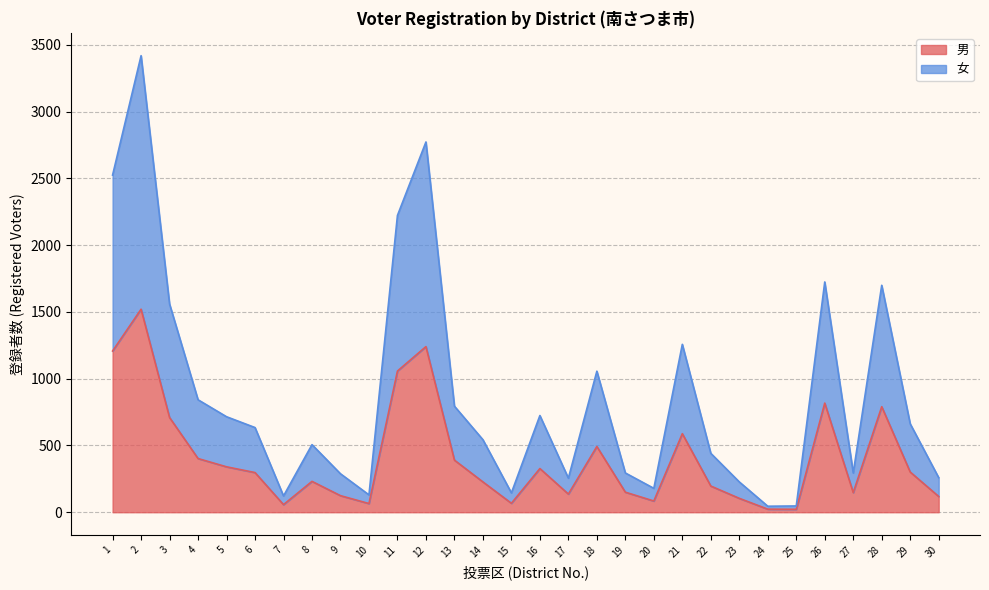

Between 10 and 29, which is larger?

29